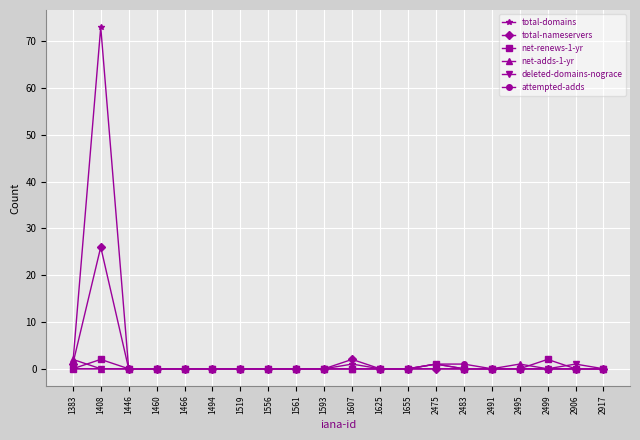

At which label does deleted-domains-nograce reach its peak?

2906